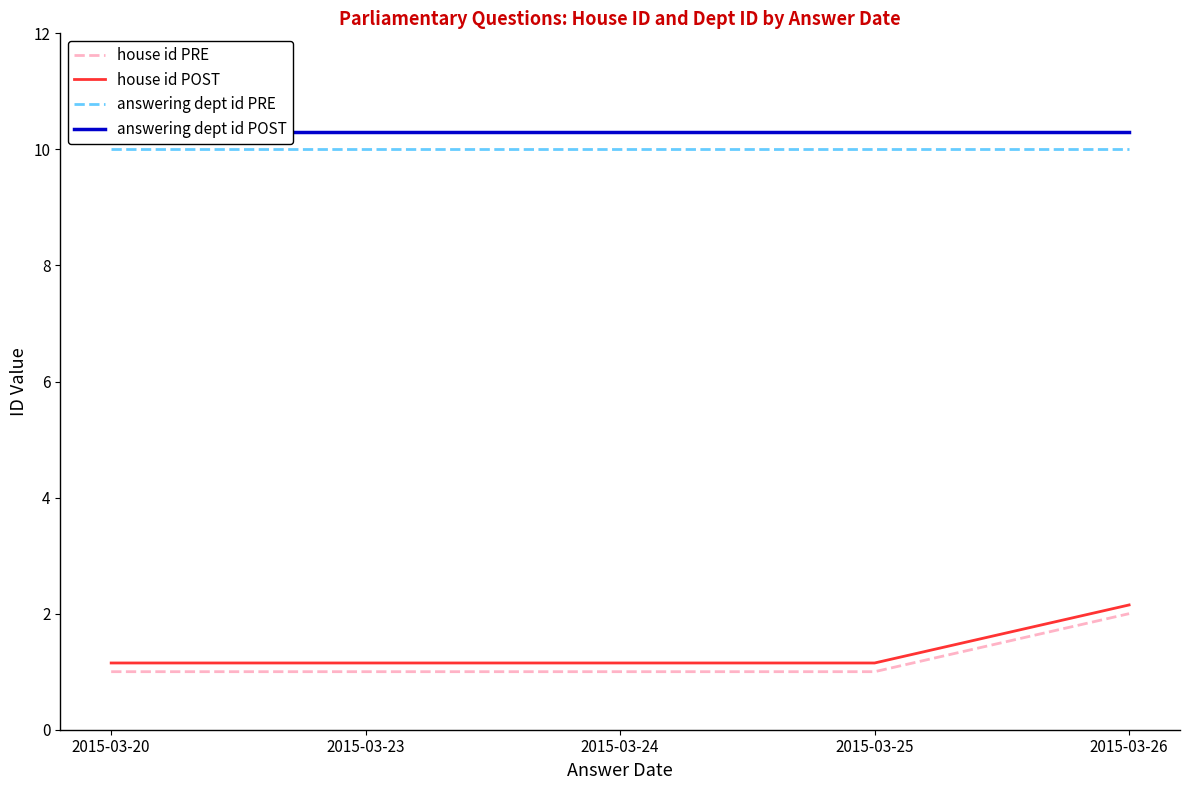

True or false: answering dept id PRE has more than 0 points higher than both neighbors.

False